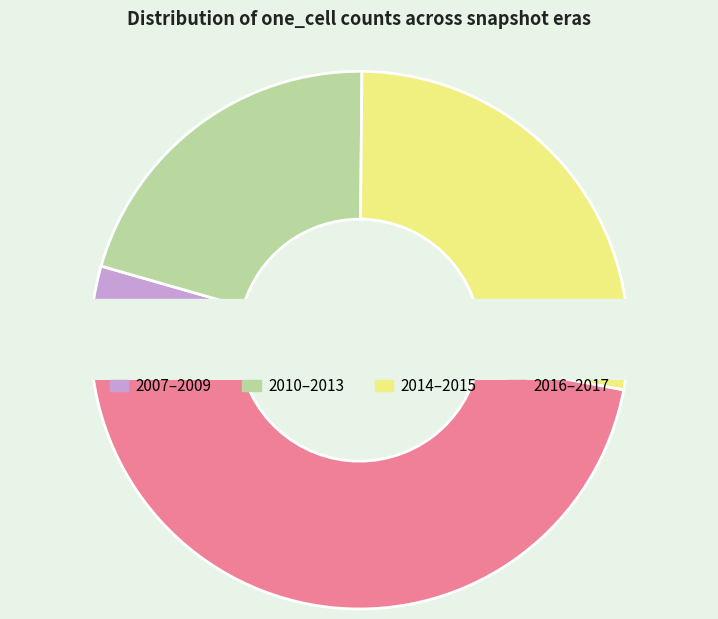

Is there any slice that represents more than half of the pie?

No